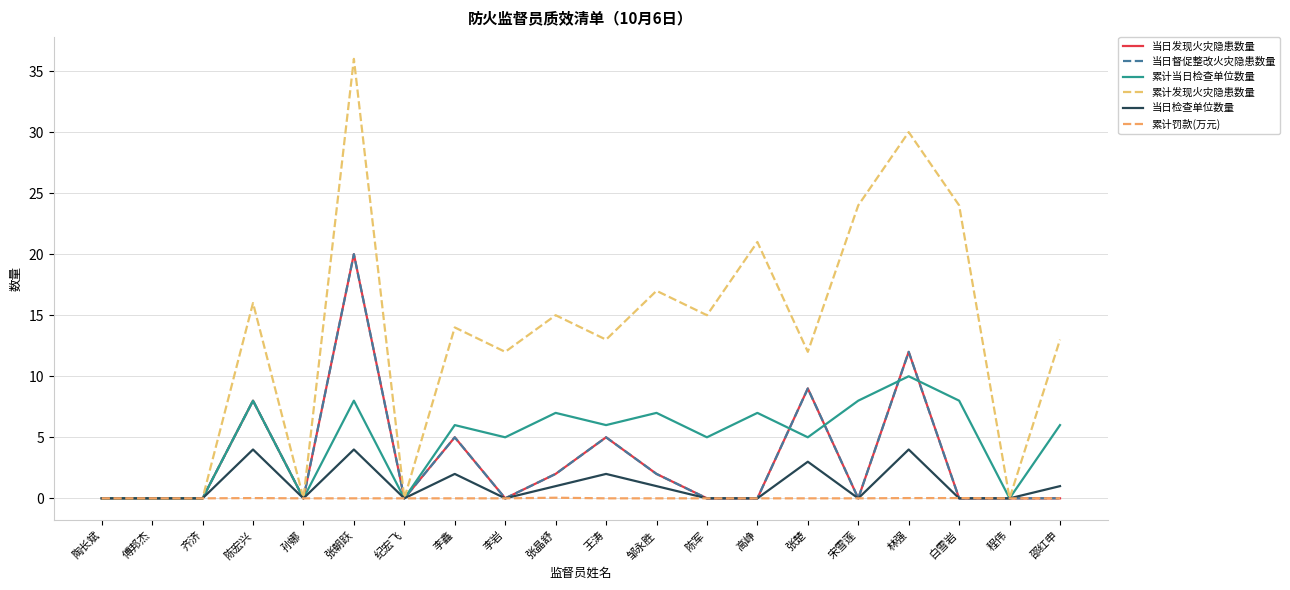

What position from the right is 高峥?

7